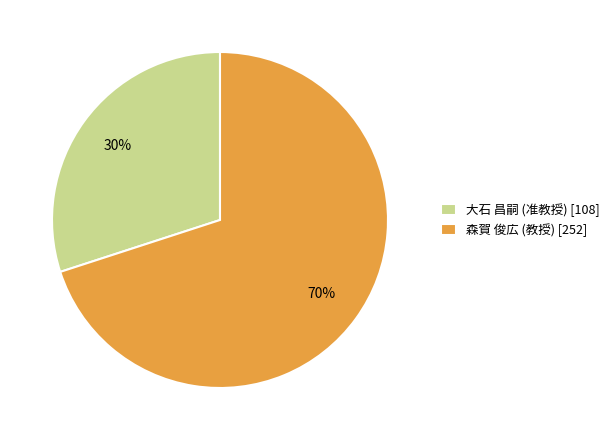

Rank the categories by value from highest to lowest.

森賀 俊広 (教授), 大石 昌嗣 (准教授)